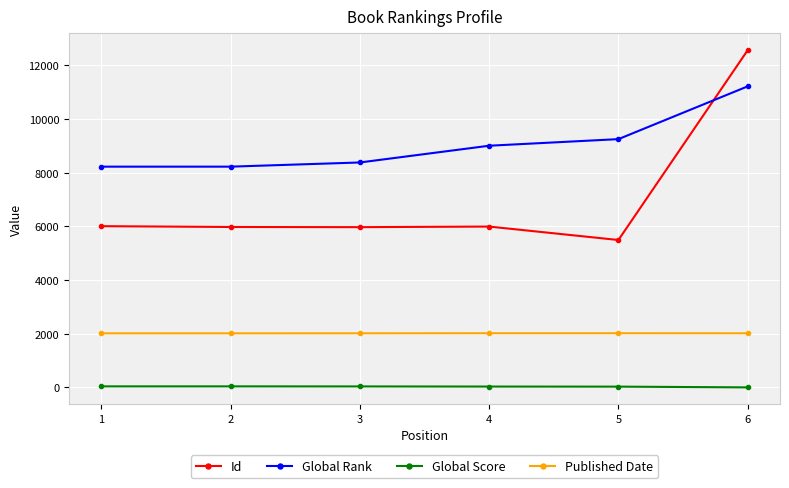

What is the difference between the maximum and minimum values in the Id series?

7074